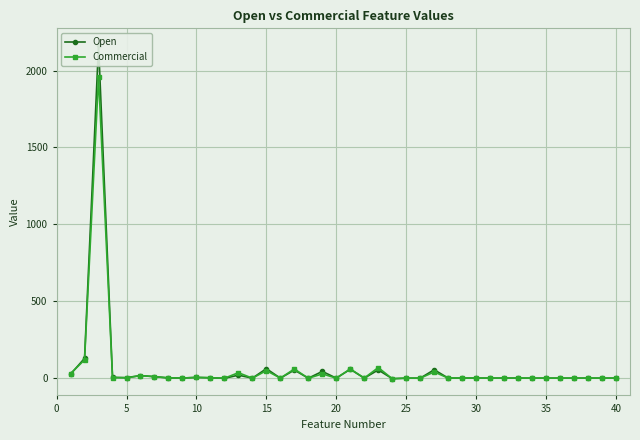

What is the lowest value of the Open series?

-3.2